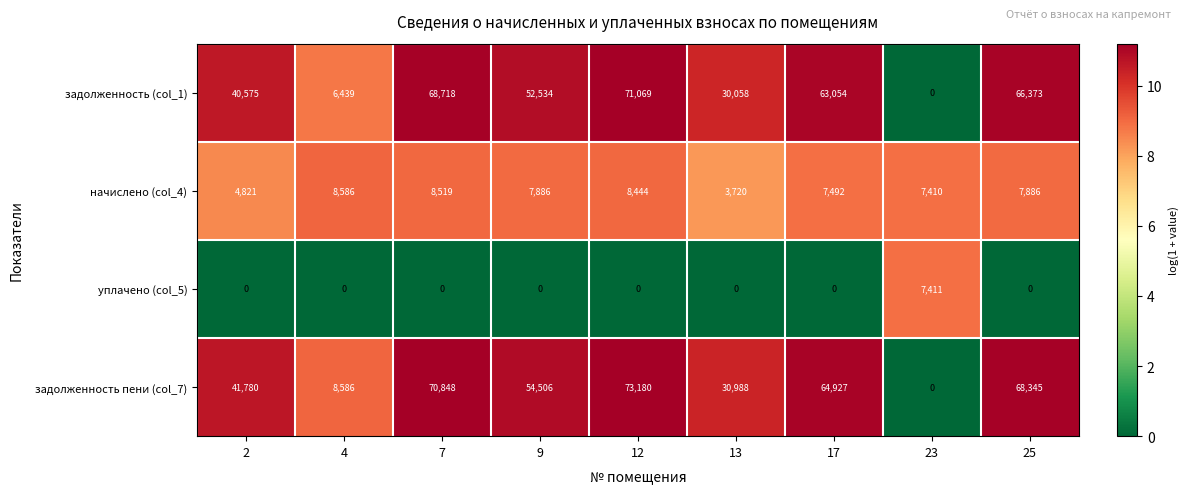

Which series has the widest spread of values?

задолженность пени (col_7)